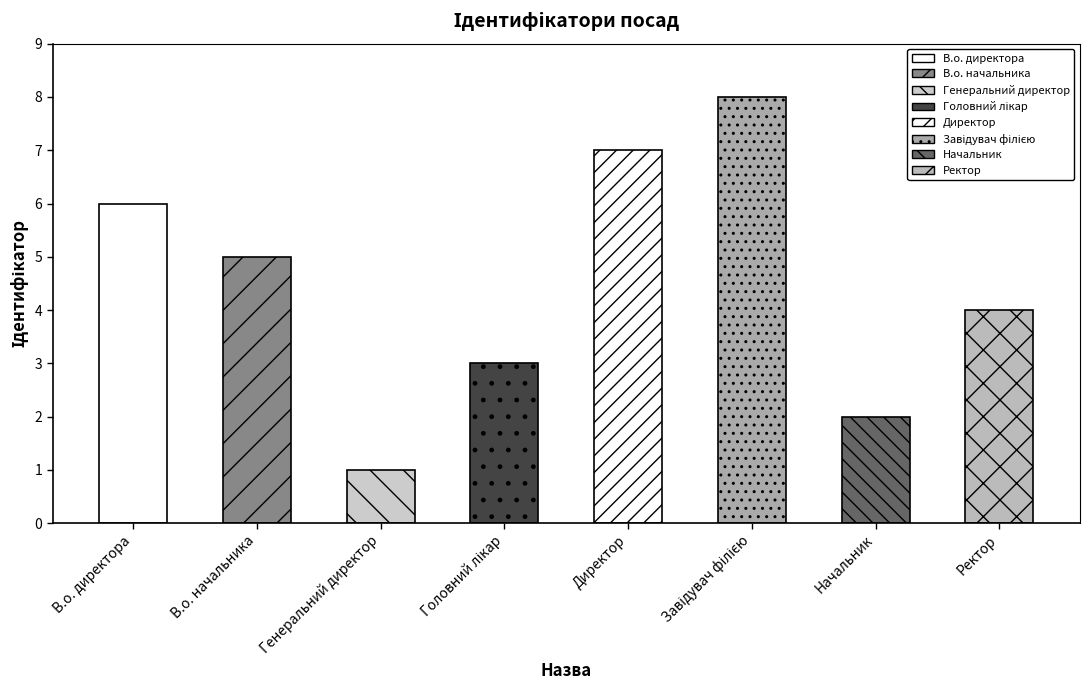

Which label corresponds to the smallest value in the chart?

Генеральний директор